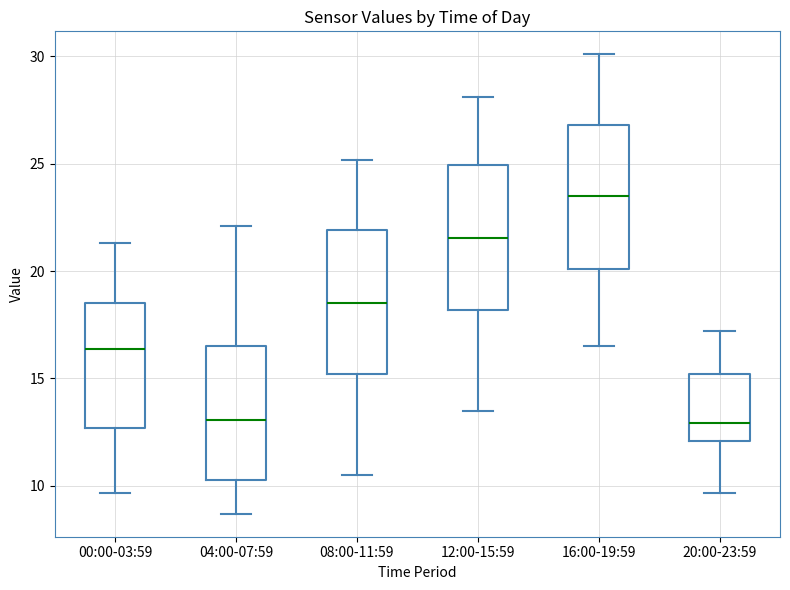

Reading left to right, transcribe this box plot: for each box, give where its median line is, the range the box spans, and where its two whiskers end, as read against the y-axis. The values are not printed on the chart, so give them approximately, as read against the axis.

00:00-03:59: median 16.5, box 12.5 to 18.5, whiskers 9.5 to 21.5
04:00-07:59: median 13.0, box 10.5 to 16.5, whiskers 8.5 to 22.0
08:00-11:59: median 18.5, box 15.0 to 22.0, whiskers 10.5 to 25.0
12:00-15:59: median 21.5, box 18.0 to 25.0, whiskers 13.5 to 28.0
16:00-19:59: median 23.5, box 20.0 to 27.0, whiskers 16.5 to 30.0
20:00-23:59: median 13.0, box 12.0 to 15.0, whiskers 9.5 to 17.0